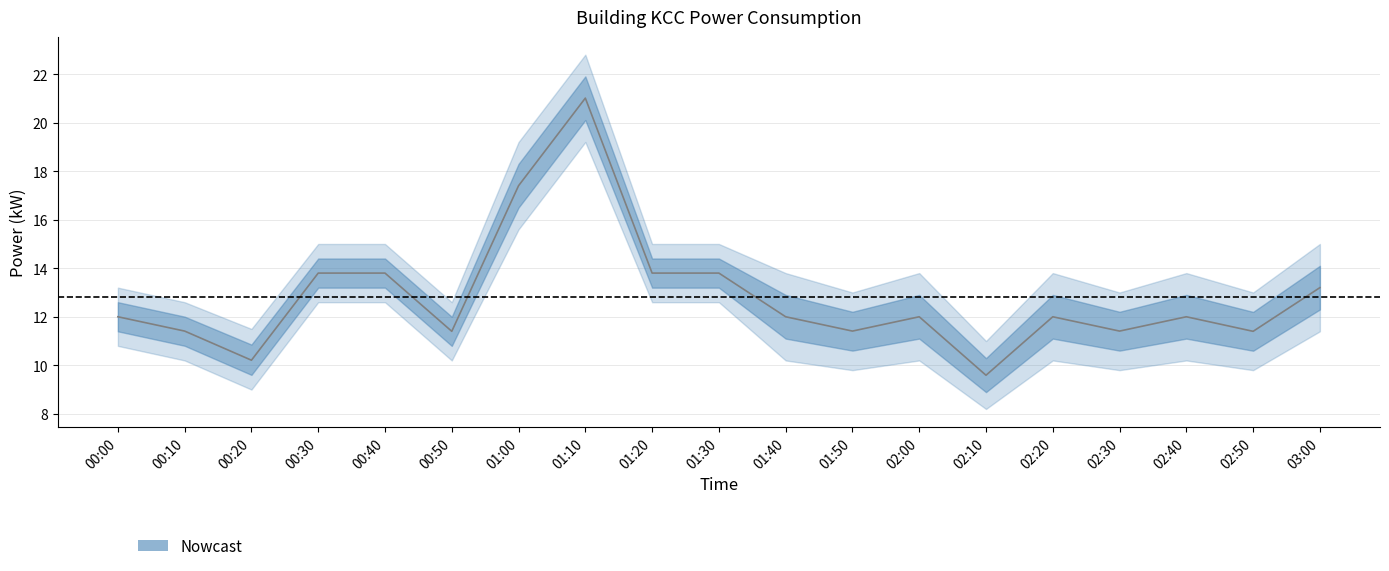

List the series in order of their overall mean, highest first.

power_upper, power, power_lower